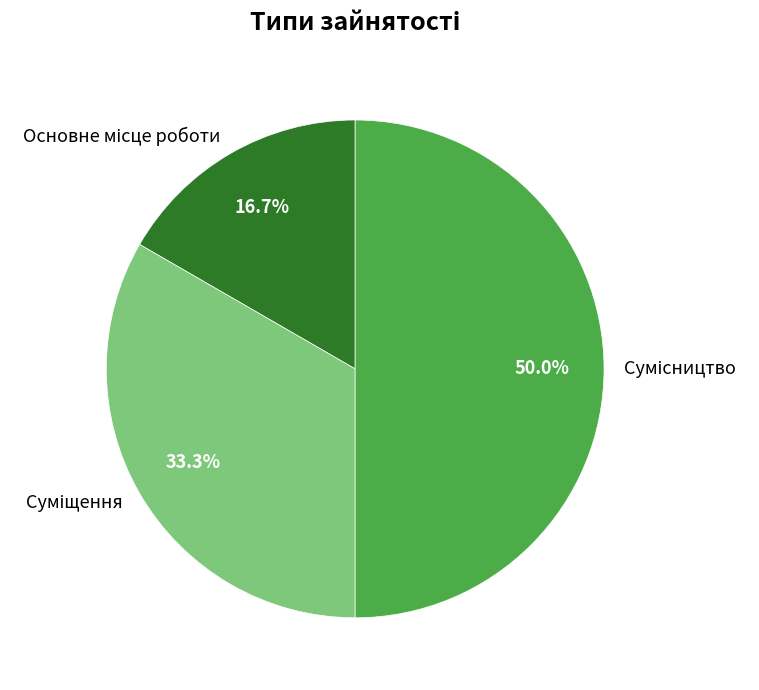

What is the total percentage of Основне місце роботи and Сумісництво?

66.7%